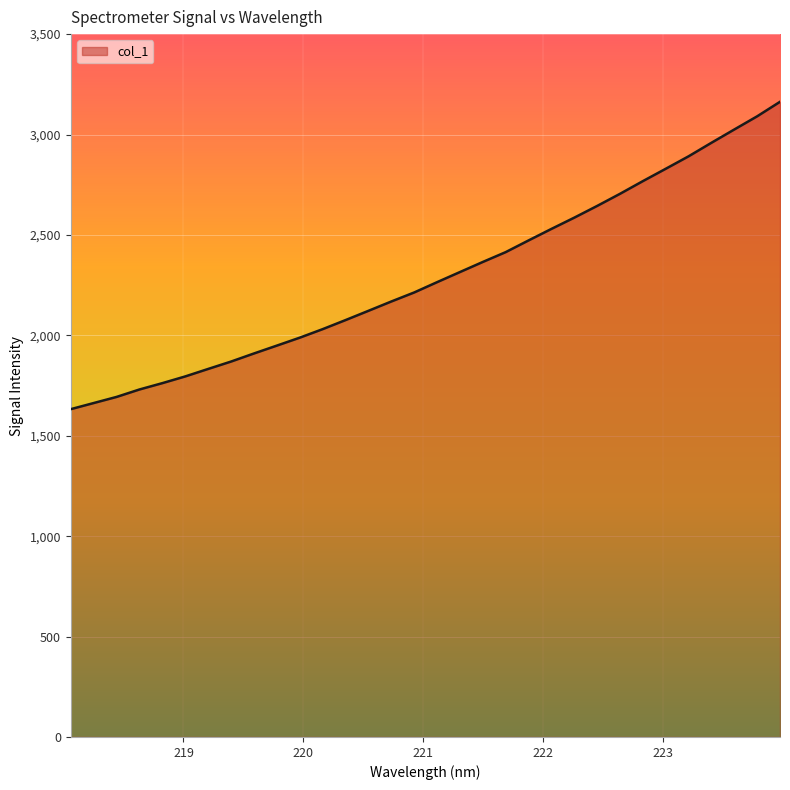

Rank the categories by value from highest to lowest.

223.9802, 223.7895, 223.5987, 223.408, 223.2172, 223.0264, 222.8355, 222.6447, 222.4538, 222.263, 222.0721, 221.8812, 221.6902, 221.4993, 221.3083, 221.1174, 220.9264, 220.7354, 220.5444, 220.3533, 220.1623, 219.9712, 219.7801, 219.589, 219.3979, 219.2067, 219.0156, 218.8244, 218.6332, 218.442, 218.2508, 218.0596